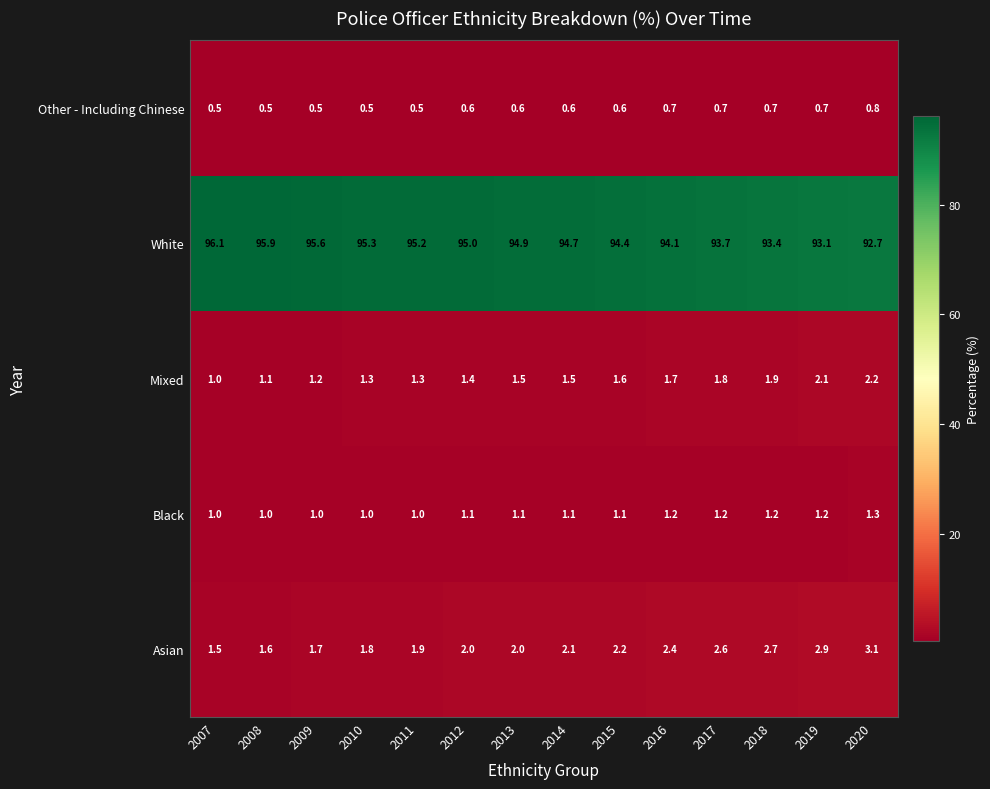

What value does the Black series have at 2010?

1.0